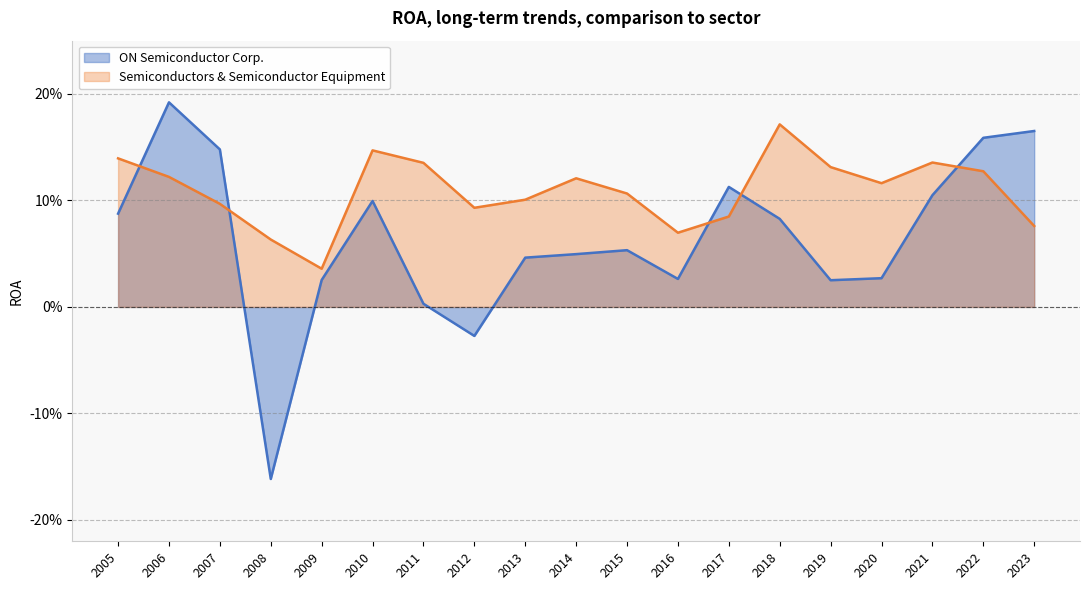

The ON Semiconductor Corp. series shows 0.0 at 2020. True or false?

False